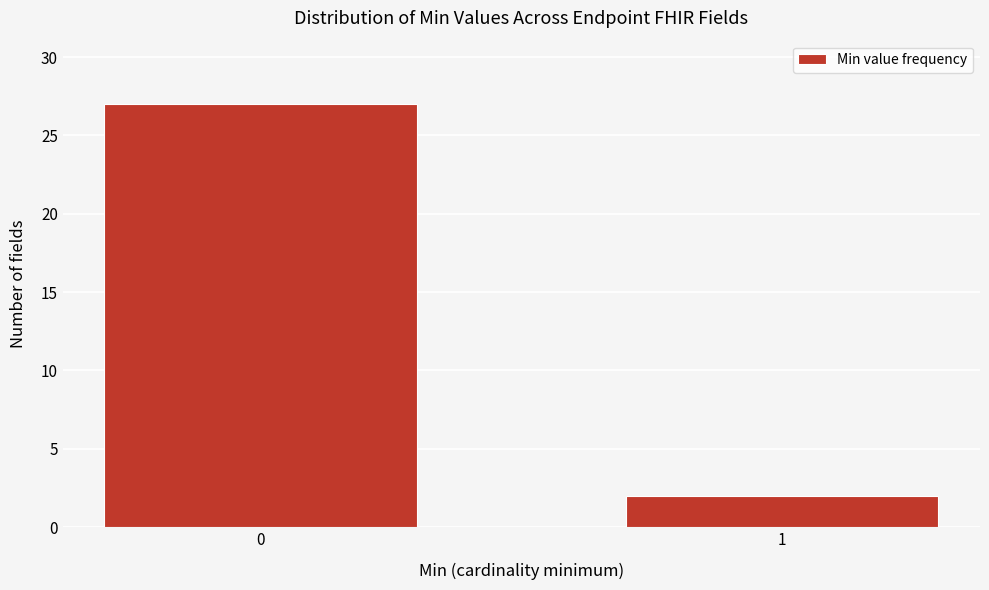

Reading right to left, what are all the values shown in this chart?

2	27